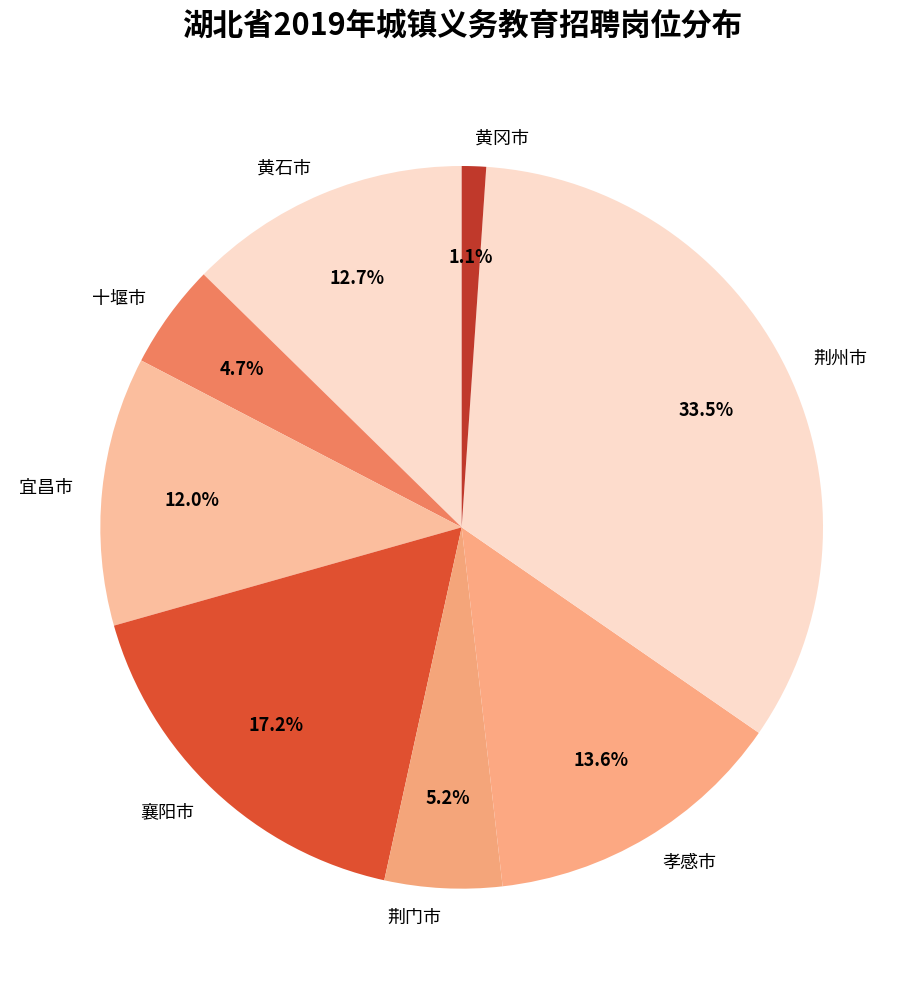

To the nearest percent, what is the difference between the largest and smallest slice percentages?

32%